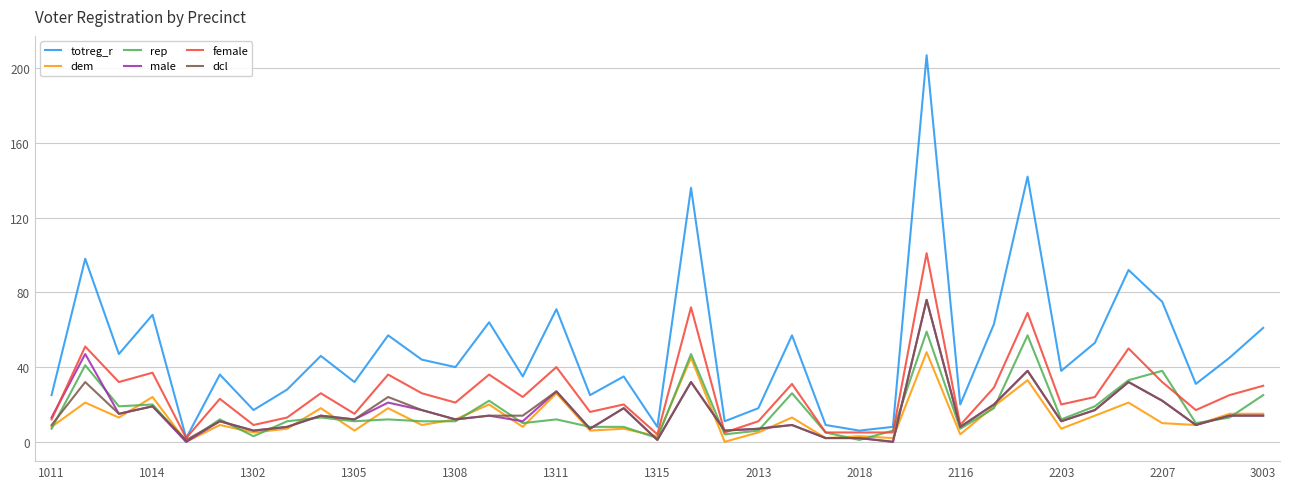

What is the highest value of the dem series?

48